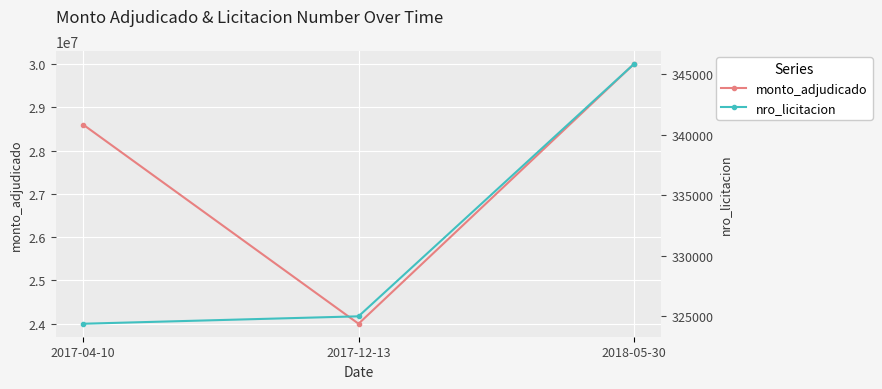

What value does the monto_adjudicado series have at 2017-04-10, to the nearest 50?

28600000